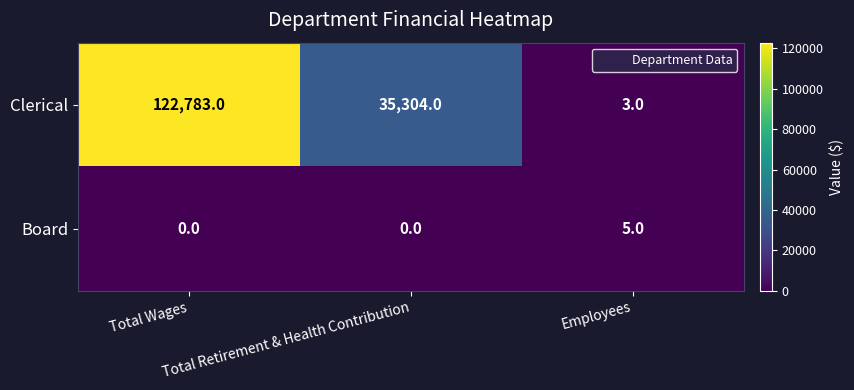

List the series in order of their overall mean, highest first.

Clerical, Board